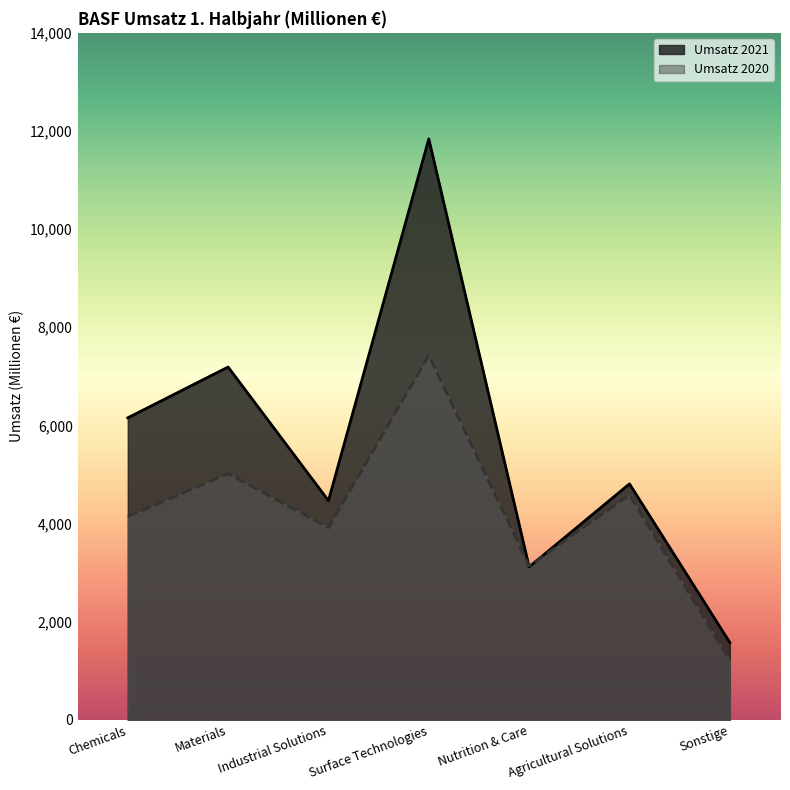

Reading left to right, list all the values displayed in this chart.

Umsatz 2021: 6155	7190	4467	11839	3117	4809	1576
Umsatz 2020: 4141	5017	3917	7427	3137	4585	1209